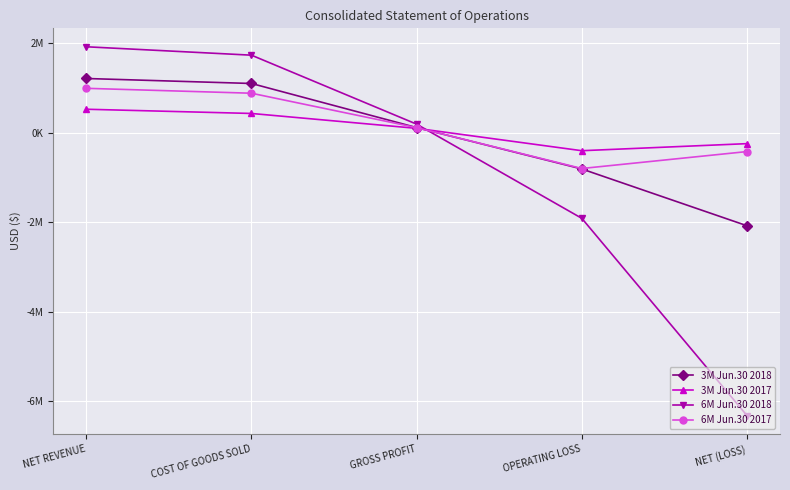

Where do 6M Jun.30 2018 and 6M Jun.30 2017 first cross each other?

GROSS PROFIT and OPERATING LOSS